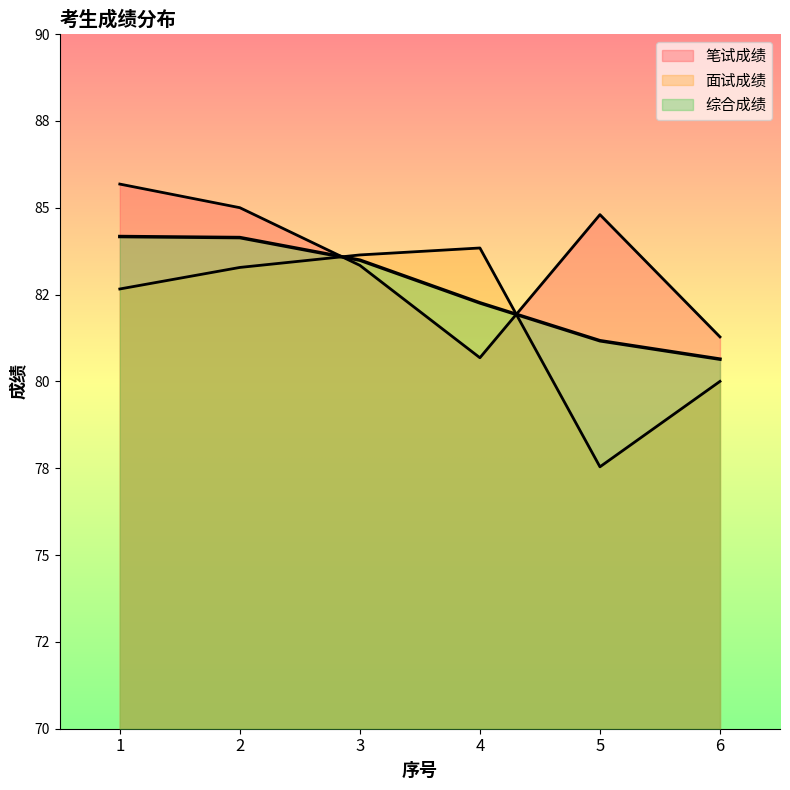

Which has a higher value, 6 or 5?

5